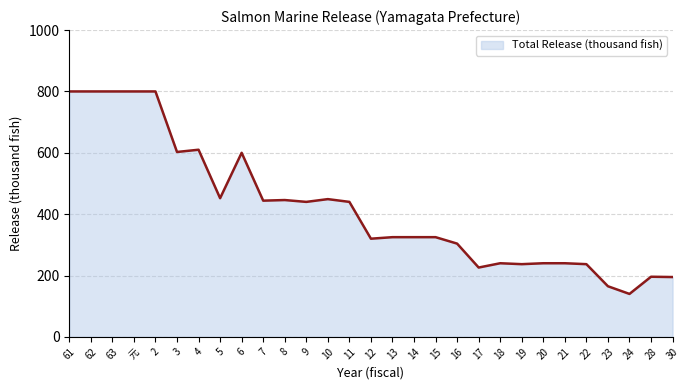

What is the difference between the values at 16 and 22?

67.0